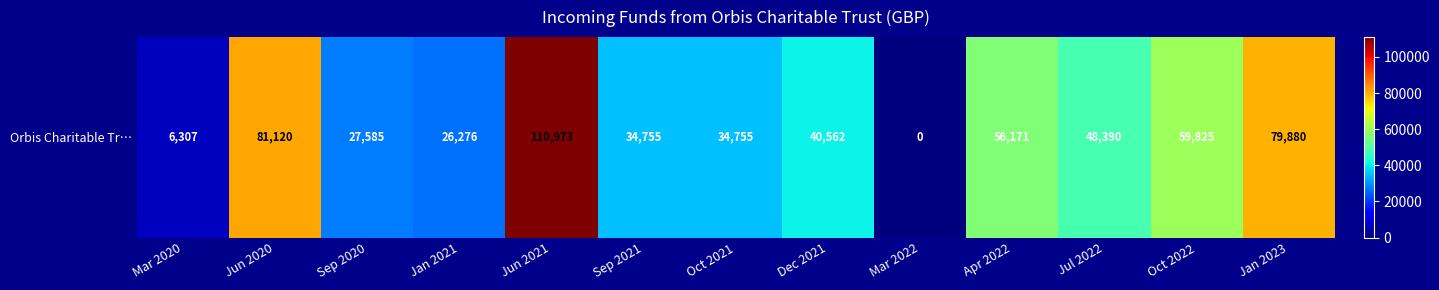

What is the difference between the second highest and minimum values?

81119.8